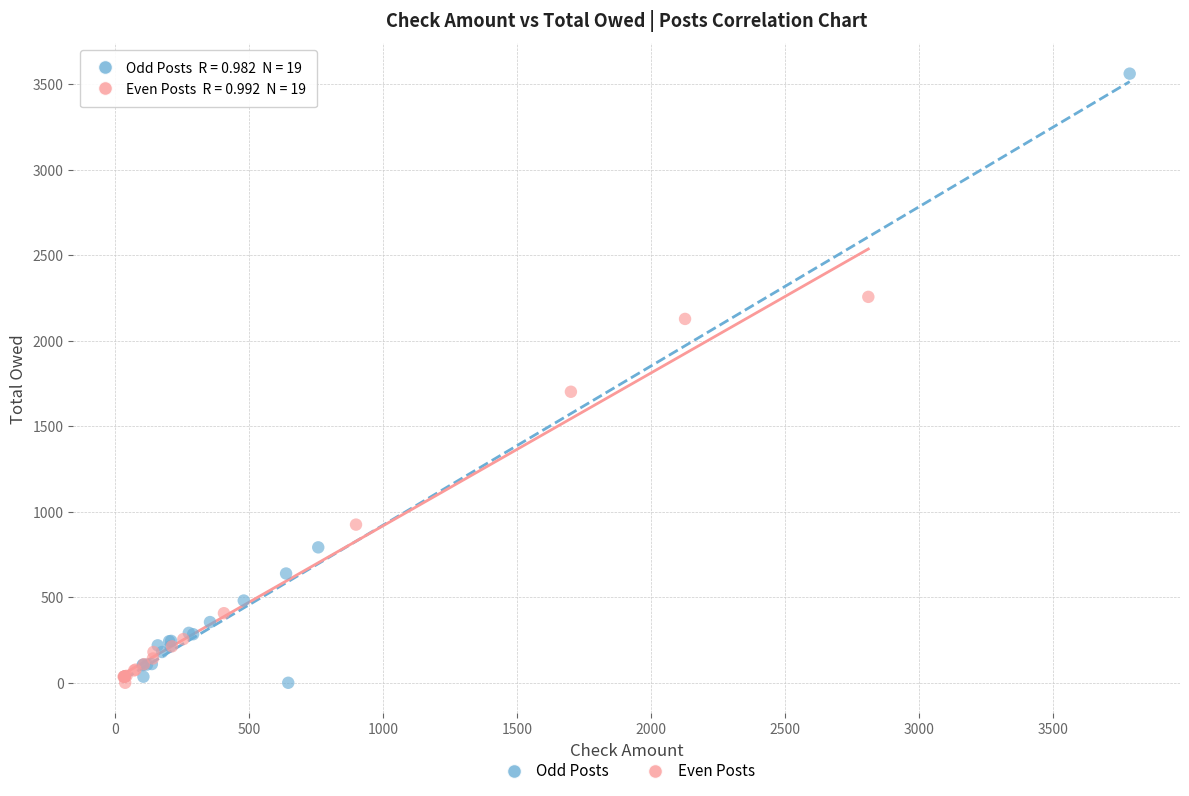

Which series has the largest Y range (max minus min)?

Odd Posts